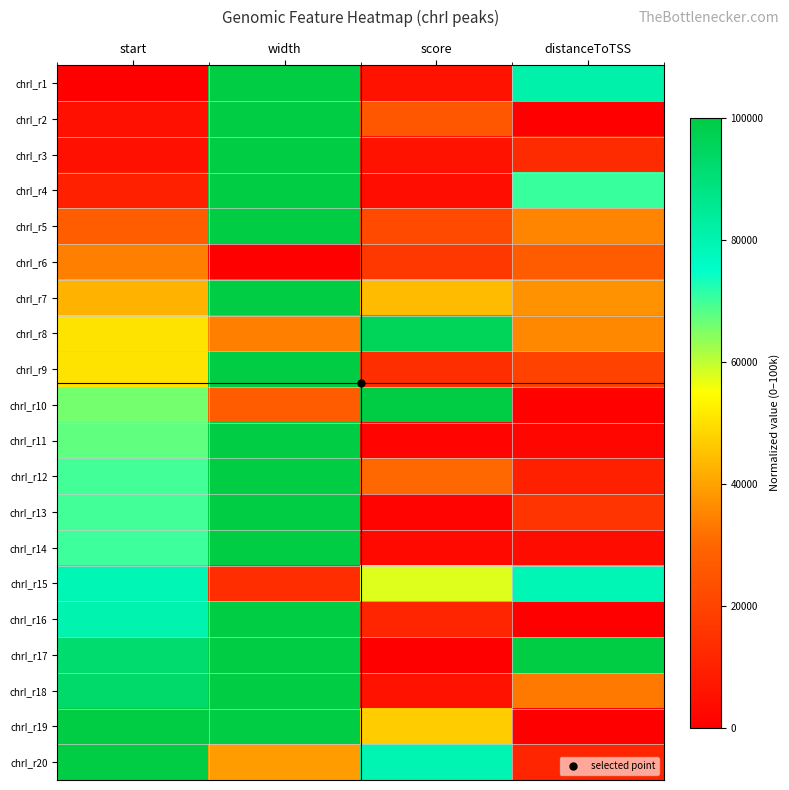

At how many categories does at least one series exceed 79860?

4